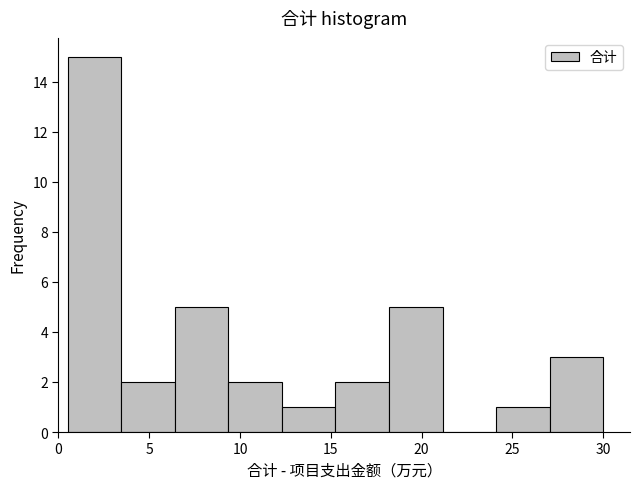

Which range on the x-axis has the tallest bar?

0.50 to 3.45